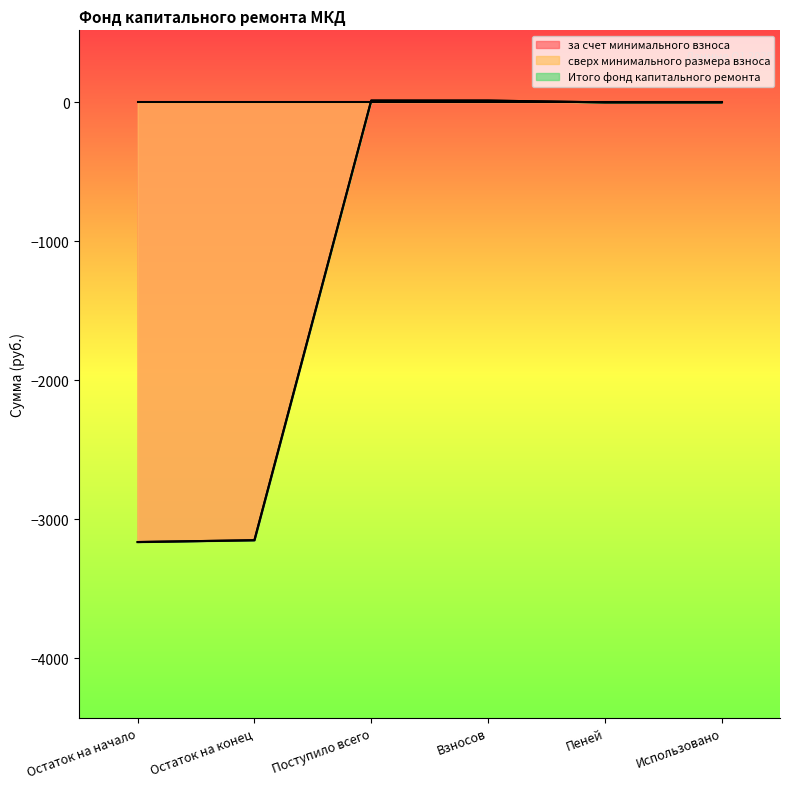

What is the label of the 1st point from the left?

Остаток на начало